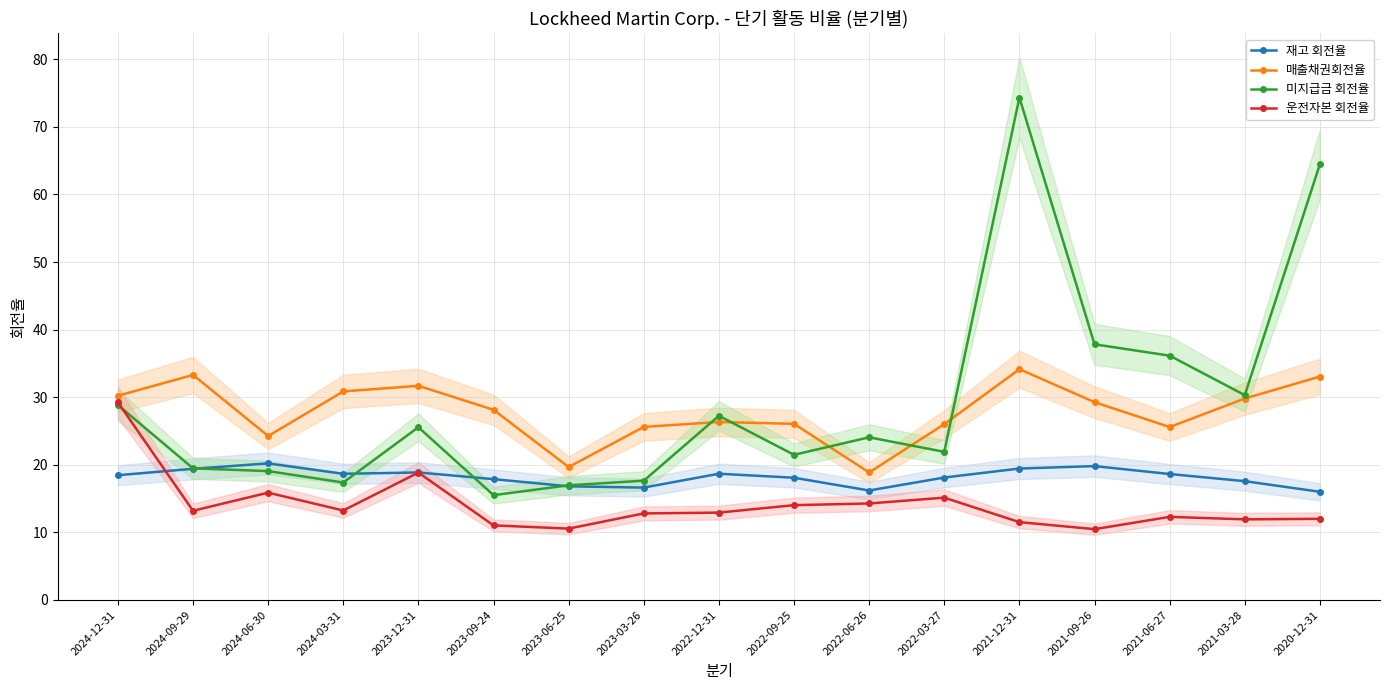

Count the number of categories in the chart.

17